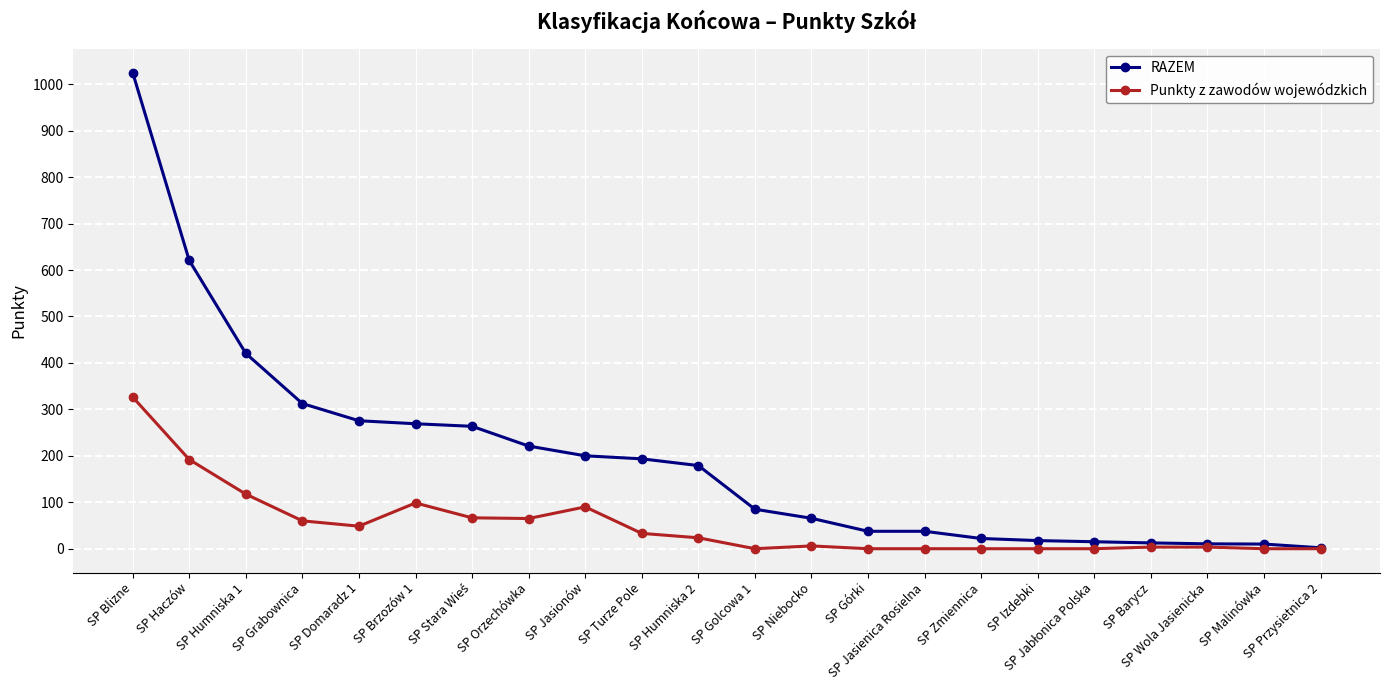

Does the chart have visible grid lines?

Yes